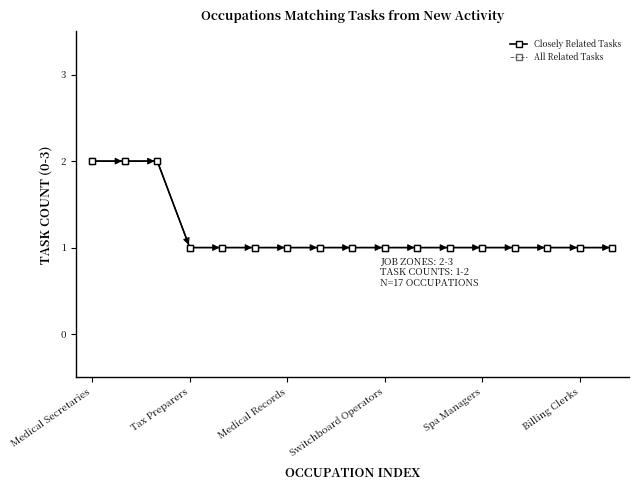

Is this an area chart (filled region under the line)?

No